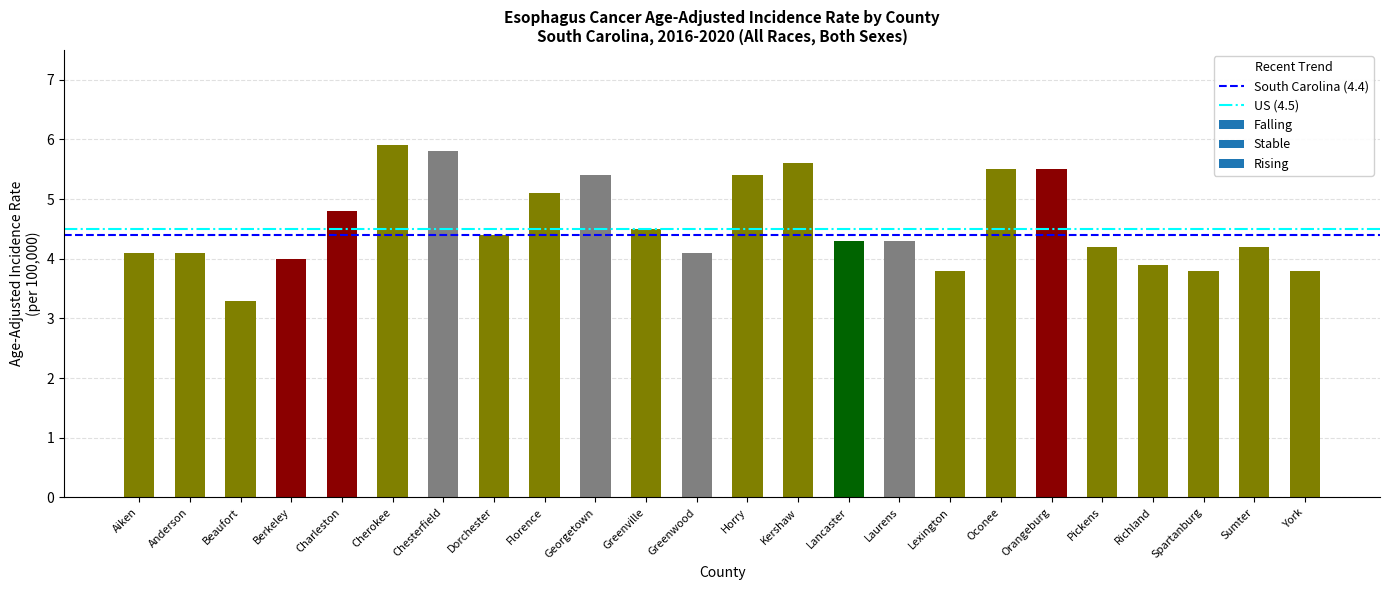

The chart shows a value of 8.8 at Cherokee. True or false?

False